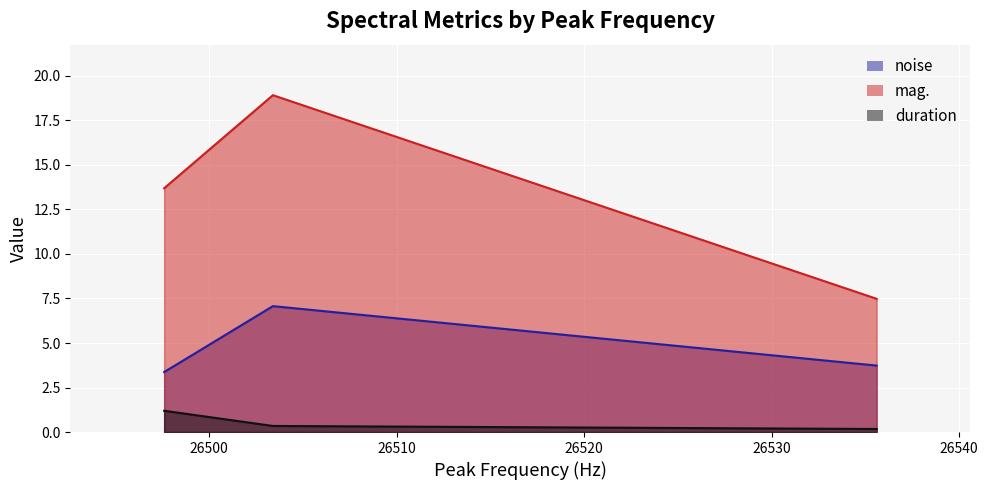

True or false: mag. has a value of 17.9 at 26497.6.

False